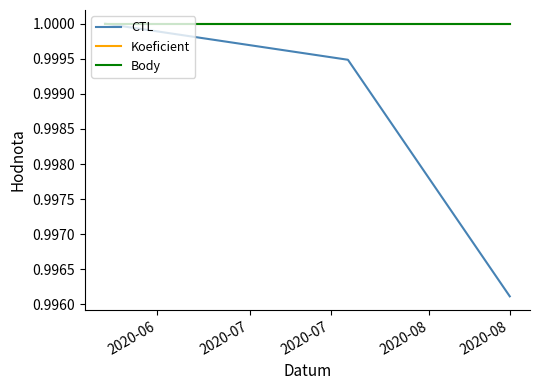

Is this an area chart (filled region under the line)?

No